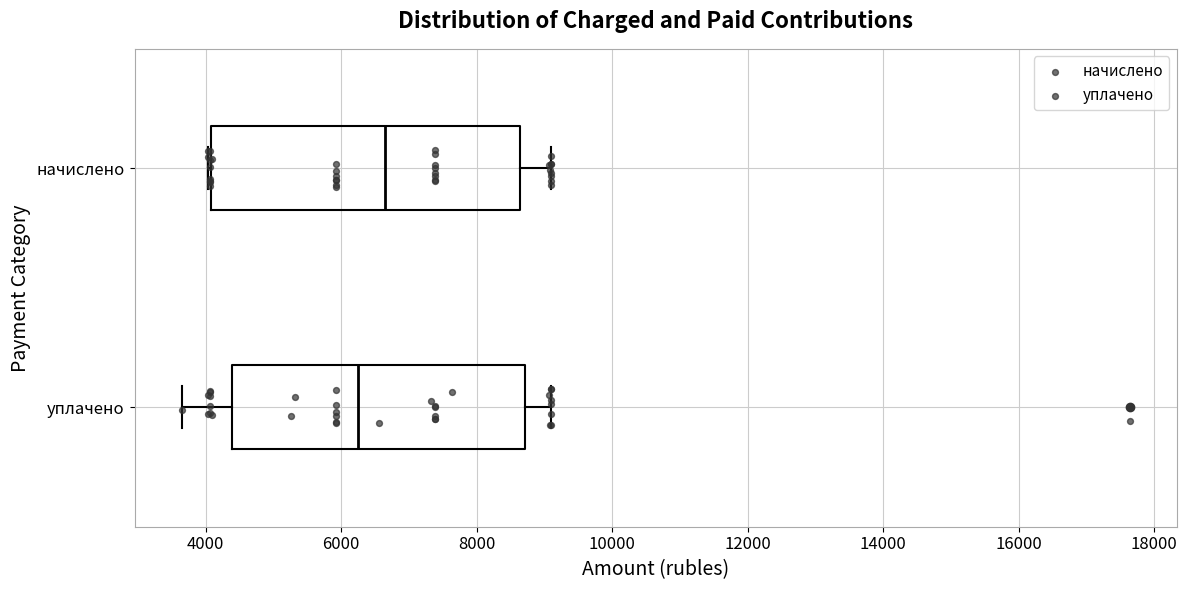

Where does the left whisker of the box for уплачено end on the x-axis? The values are not printed on the chart, so give them approximately, as read against the axis.

3600